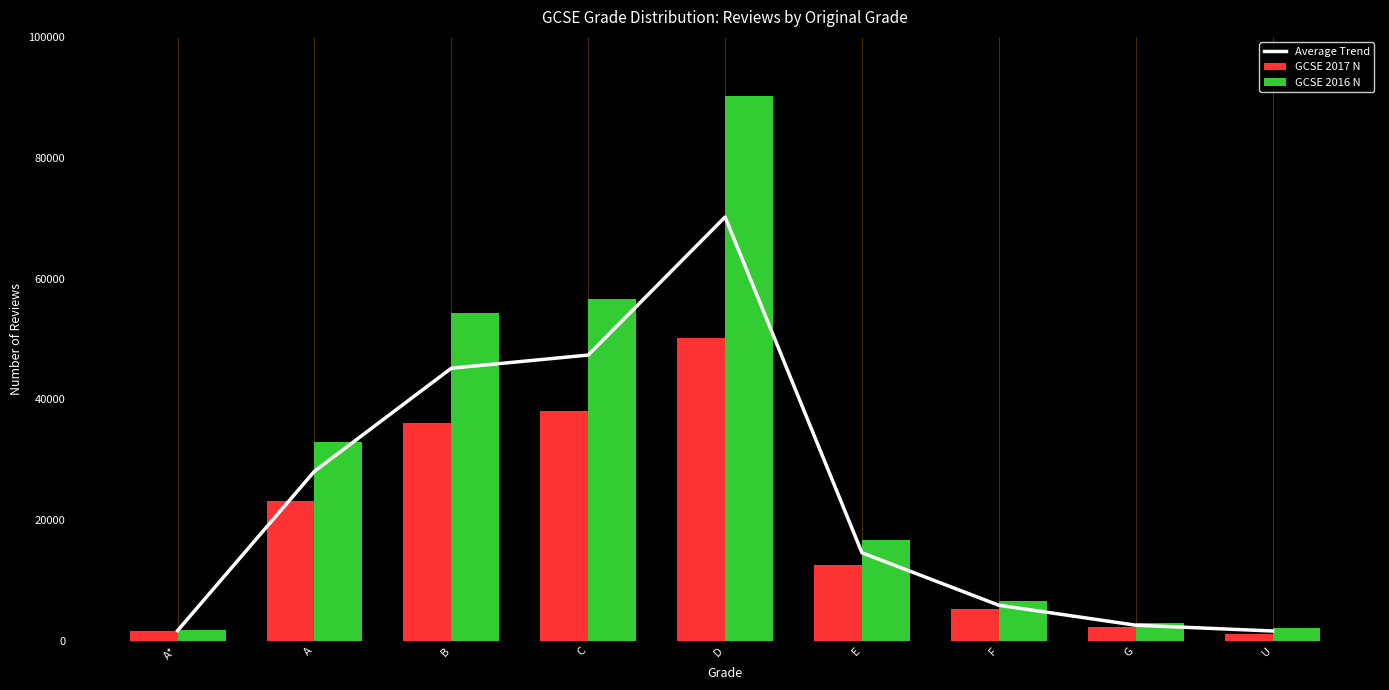

At how many categories does at least one series exceed 37336?

3